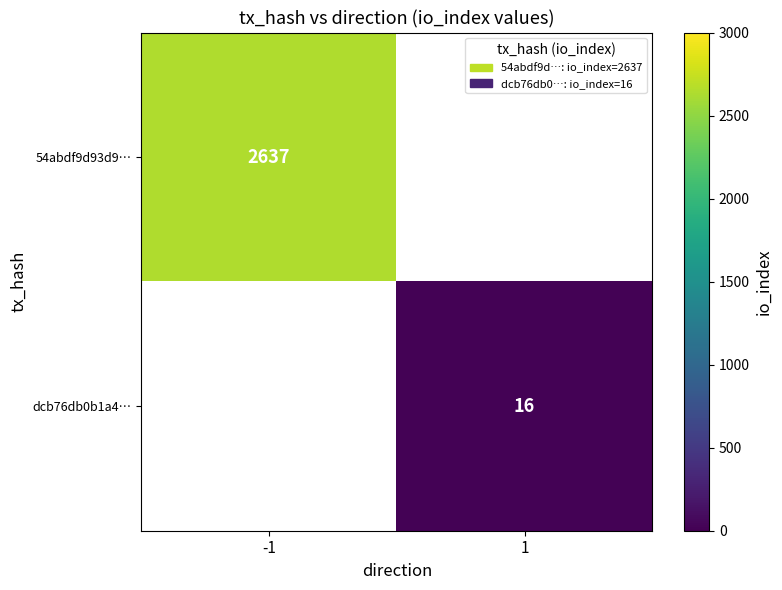

The dcb76db0b1a4… series shows 5 at 1. True or false?

False